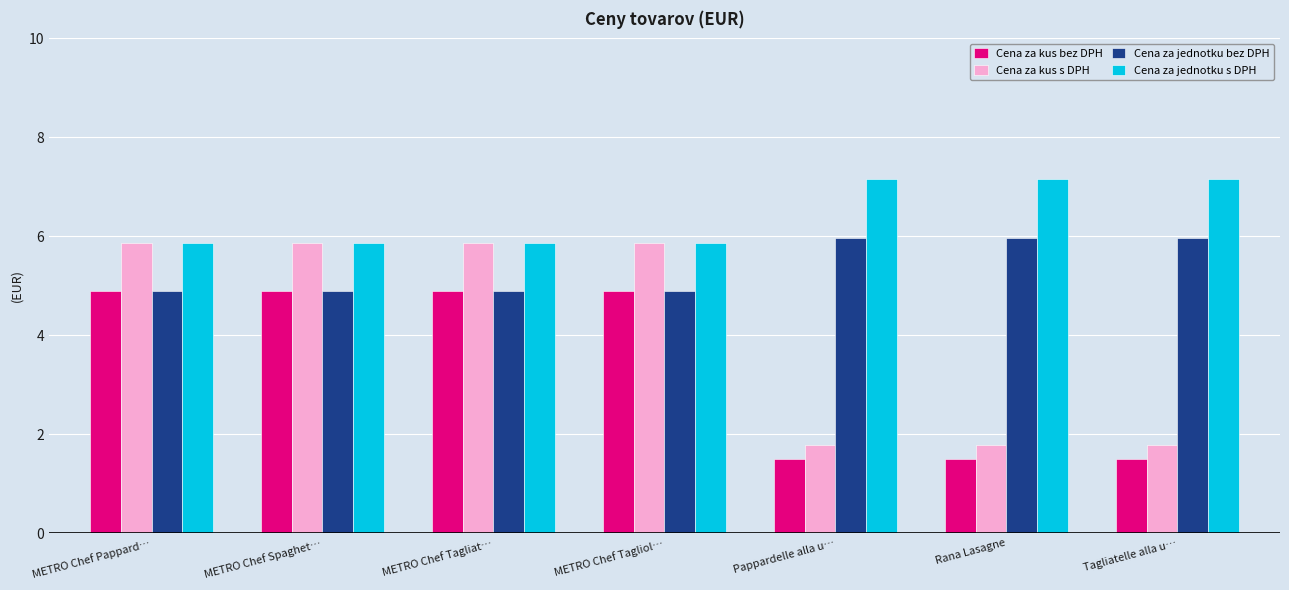

At how many categories does at least one series exceed 6?

3